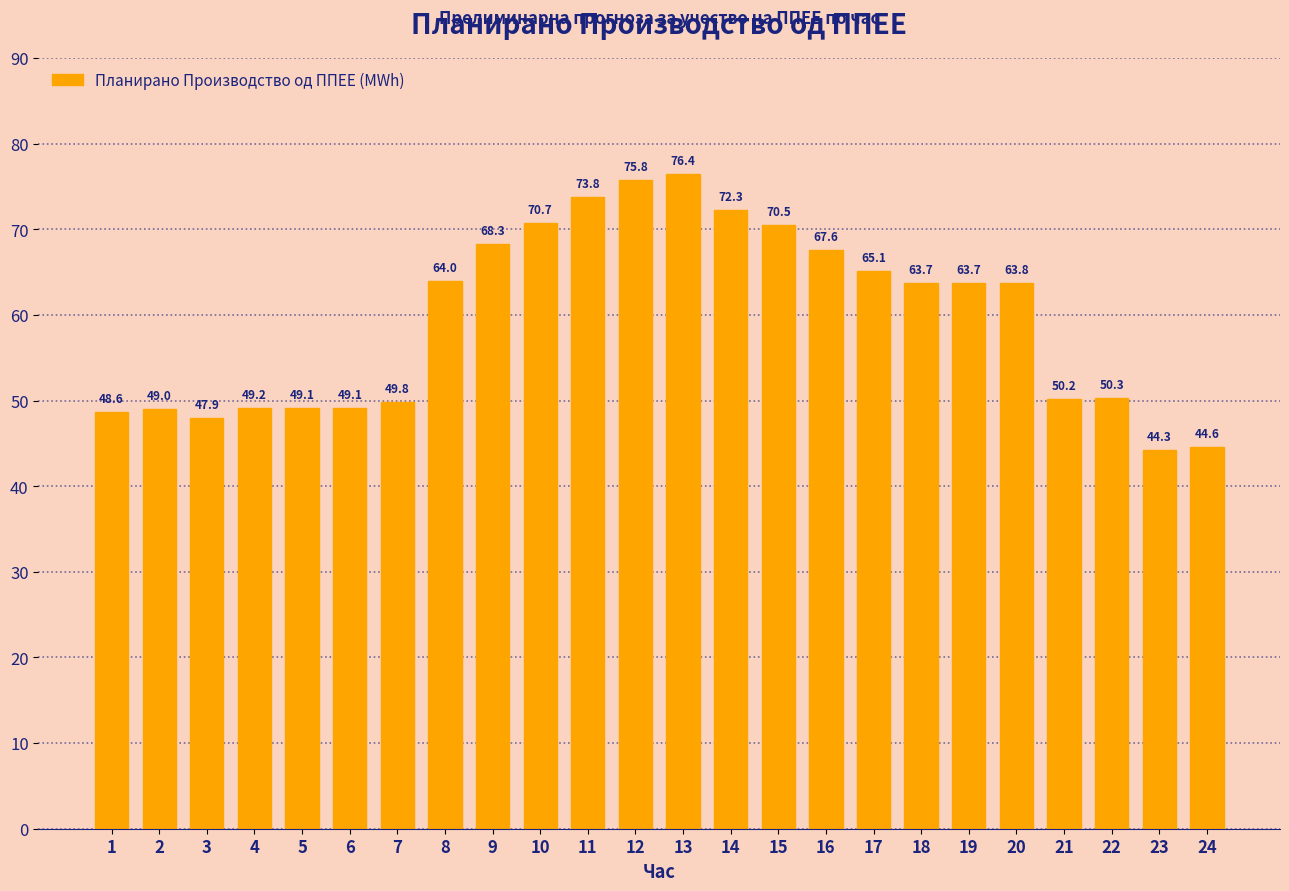

Reading left to right, what are all the values shown in this chart?

1=48.6	2=49.0	3=47.9	4=49.2	5=49.1	6=49.1	7=49.8	8=64.0	9=68.3	10=70.7	11=73.8	12=75.8	13=76.4	14=72.3	15=70.5	16=67.6	17=65.1	18=63.7	19=63.7	20=63.8	21=50.2	22=50.3	23=44.3	24=44.6